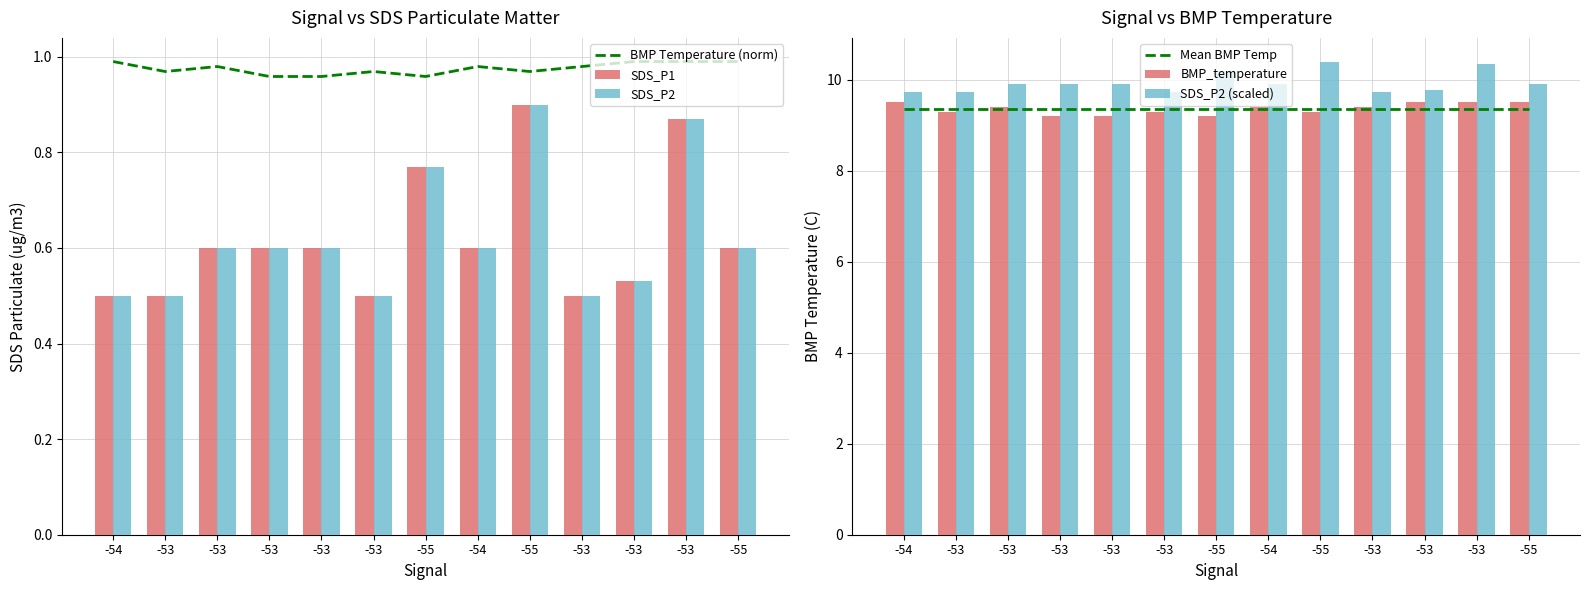

Rank the series by their maximum value, from highest to lowest.

SDS_P2 (scaled), BMP_temperature, Mean BMP Temp, BMP Temperature (norm), SDS_P1, SDS_P2